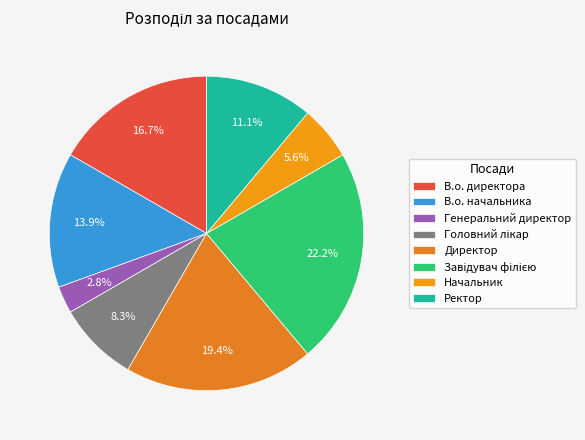

Count the number of slices in the pie.

8